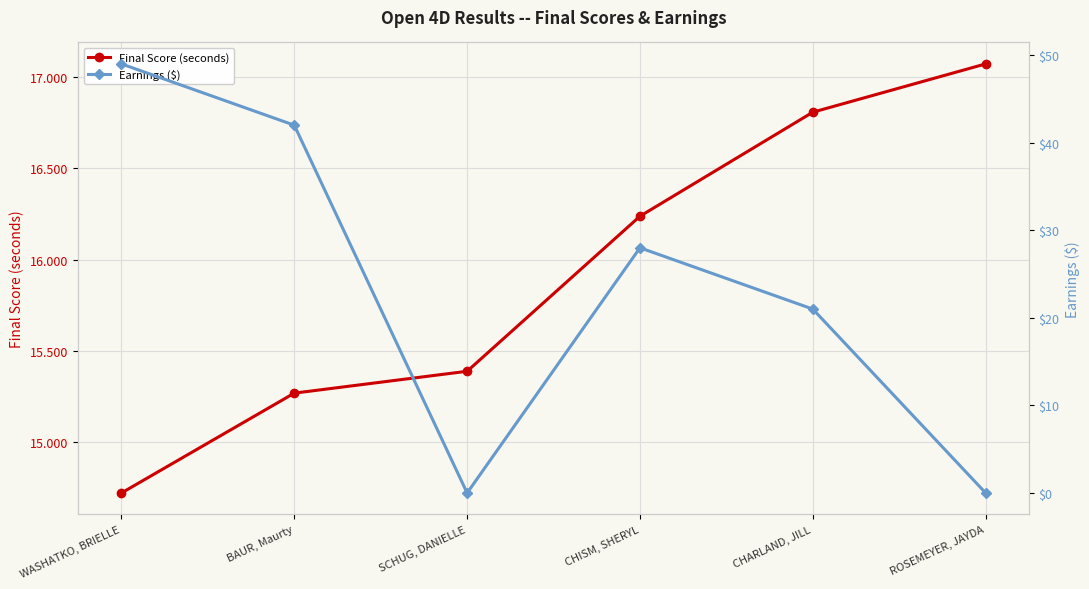

What is the label of the 6th point from the right?

WASHATKO, BRIELLE